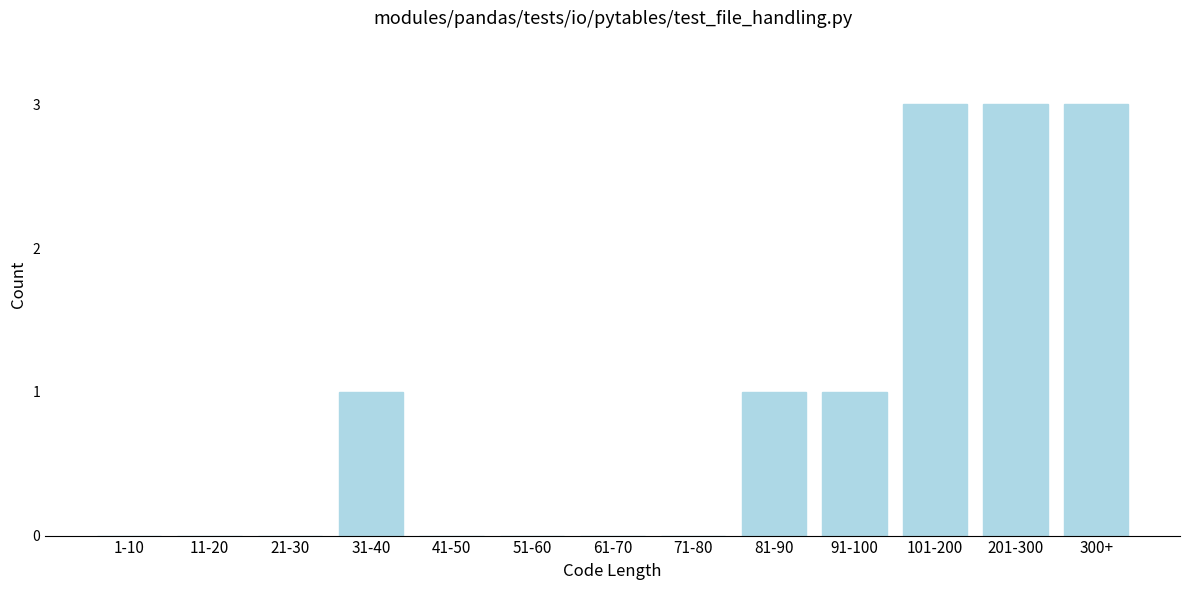

Reading left to right, extract all data points from this chart.

1-10=0	11-20=0	21-30=0	31-40=1	41-50=0	51-60=0	61-70=0	71-80=0	81-90=1	91-100=1	101-200=3	201-300=3	300+=3